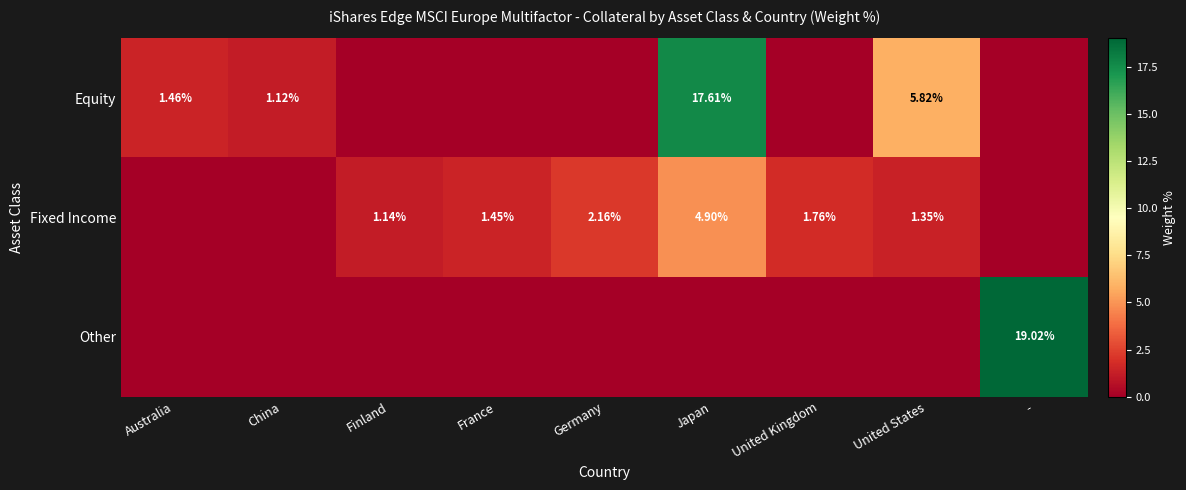

At which label does Fixed Income reach its peak?

Japan